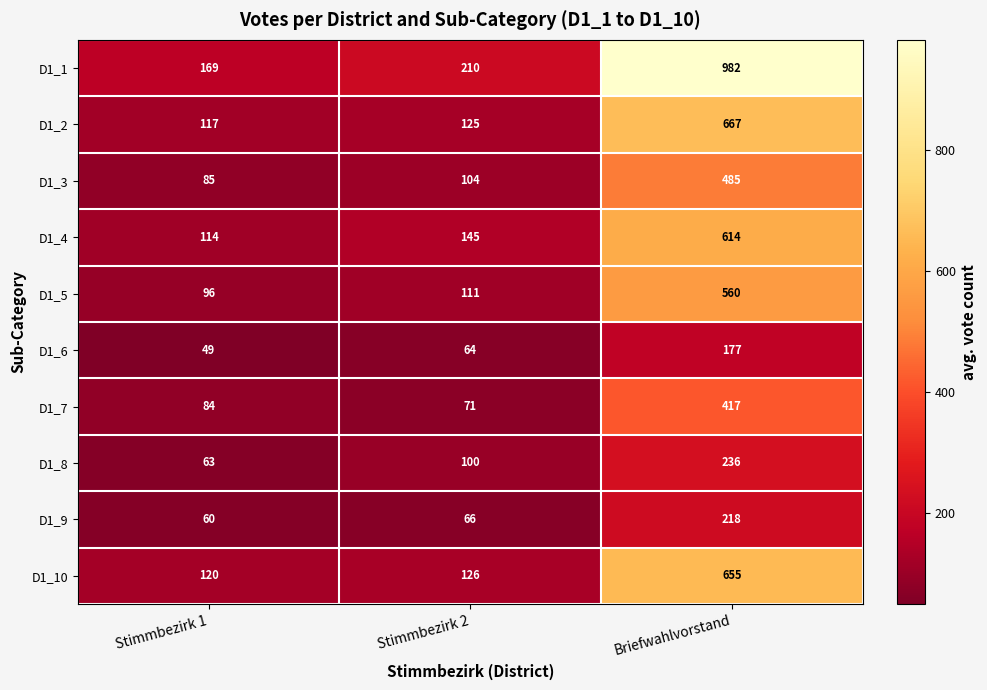

List the series in order of their peak value, highest first.

D1_1, D1_2, D1_10, D1_4, D1_5, D1_3, D1_7, D1_8, D1_9, D1_6